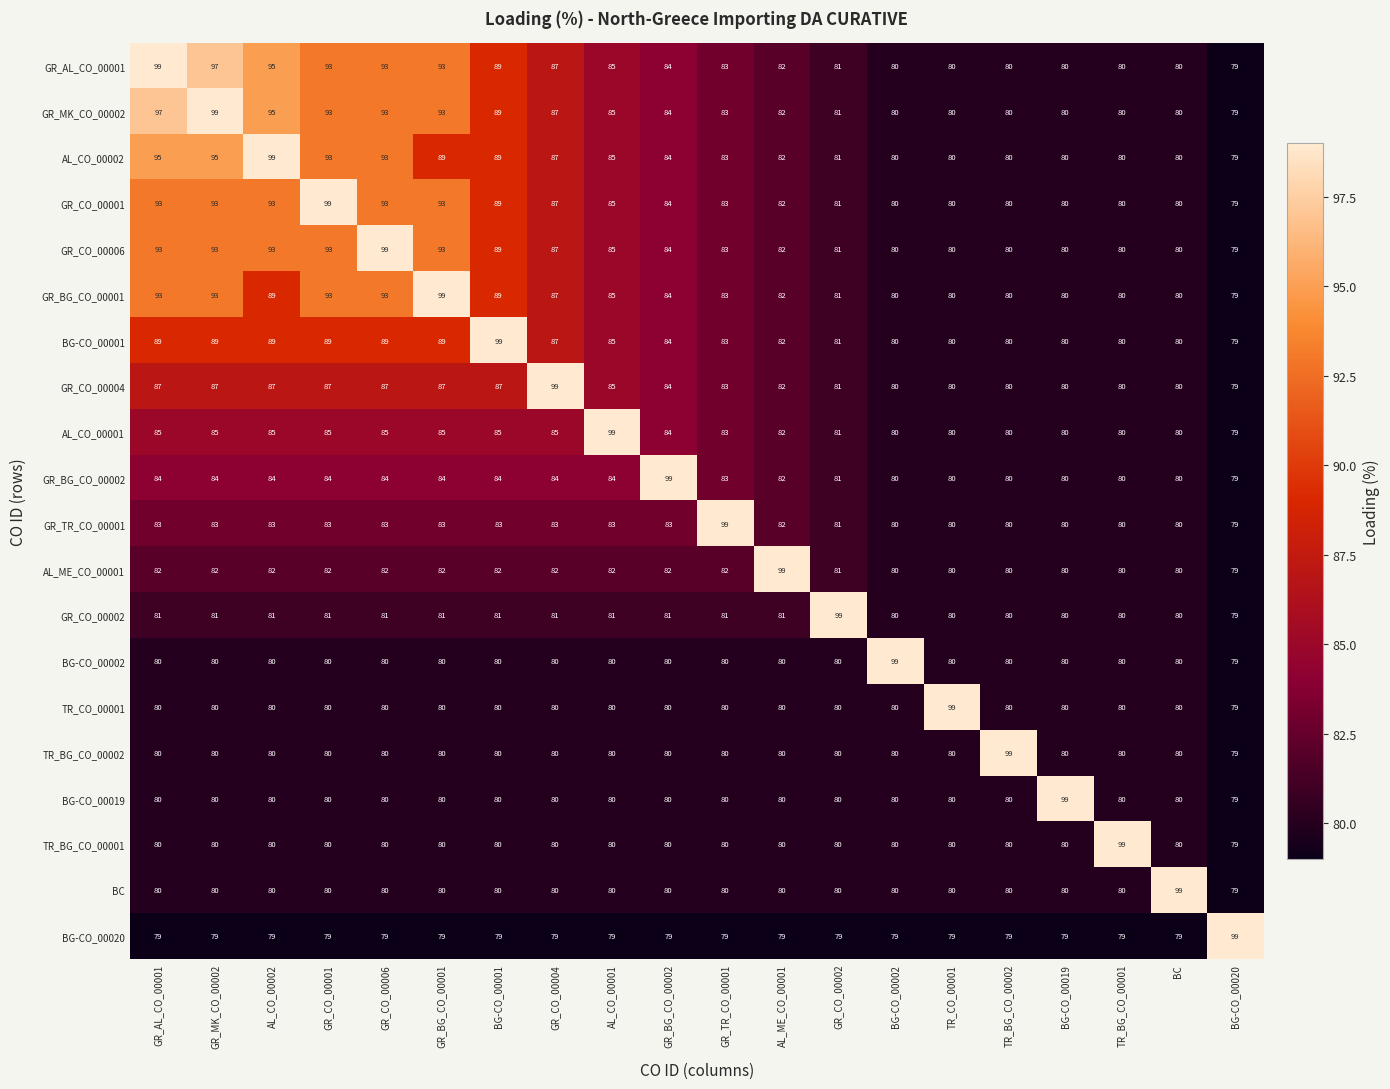

What is the difference between the second highest and minimum values in the GR_CO_00004 series?

8